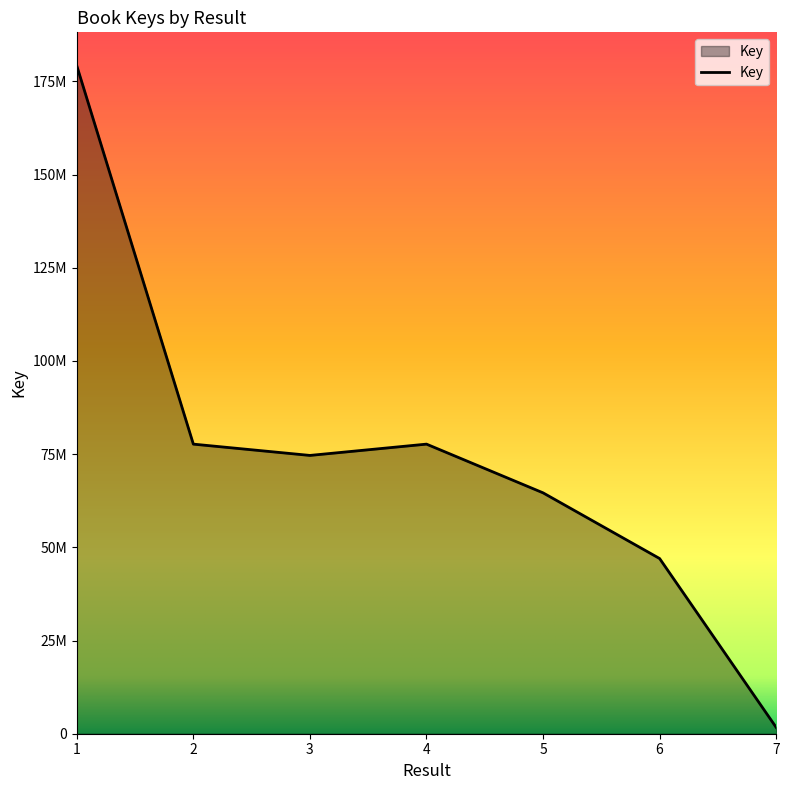

Rank the categories by value from lowest to highest.

7, 6, 5, 3, 2, 4, 1